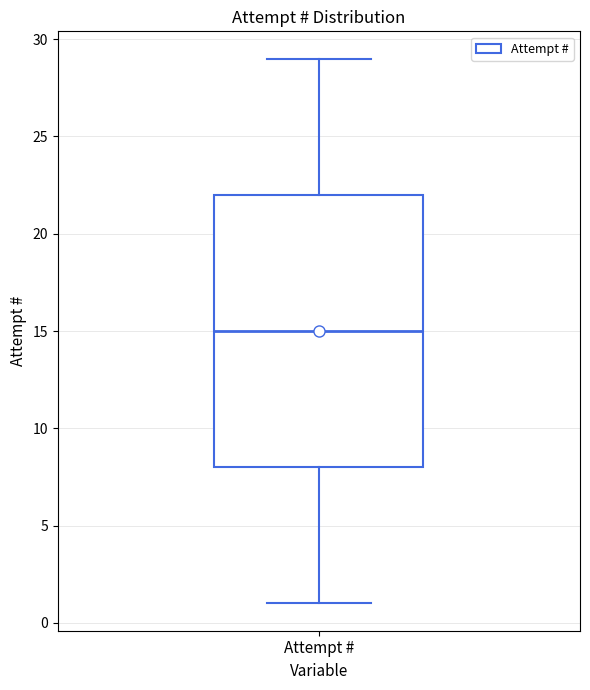

Read this box plot against the y-axis: the position of the median line, the range covered by the box, and the ends of both whiskers. The values are not printed on the chart, so give them approximately, as read against the axis.

median 15, box 8 to 22, whiskers 1 to 29